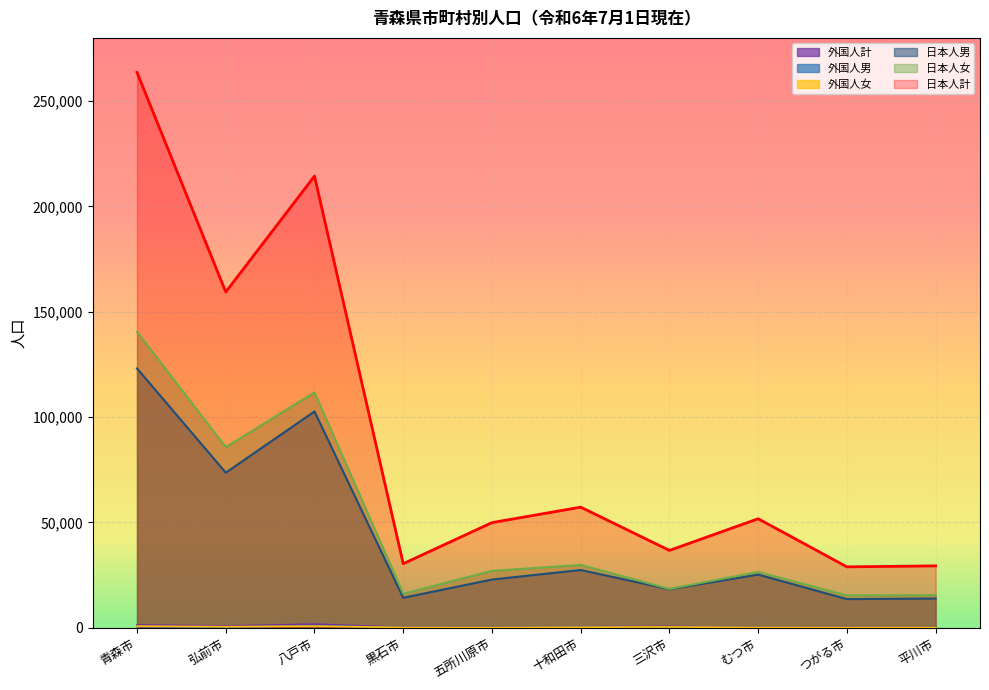

True or false: 日本人女 has a value of 140509 at 青森市.

True